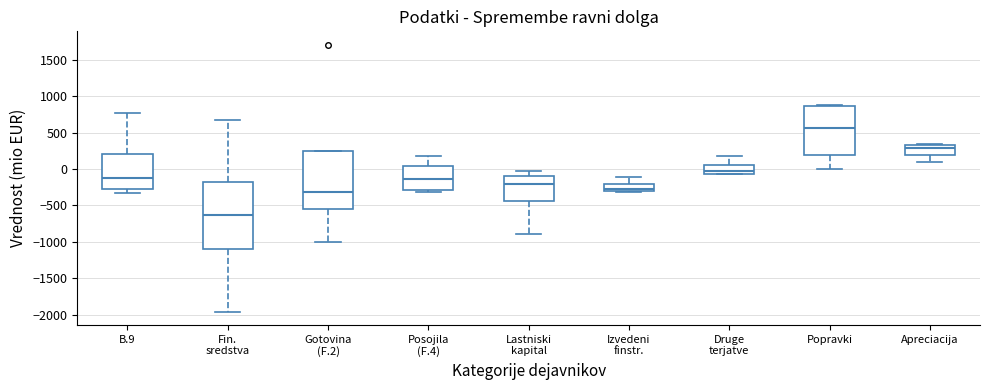

Which box has the highest median line?

Popravki